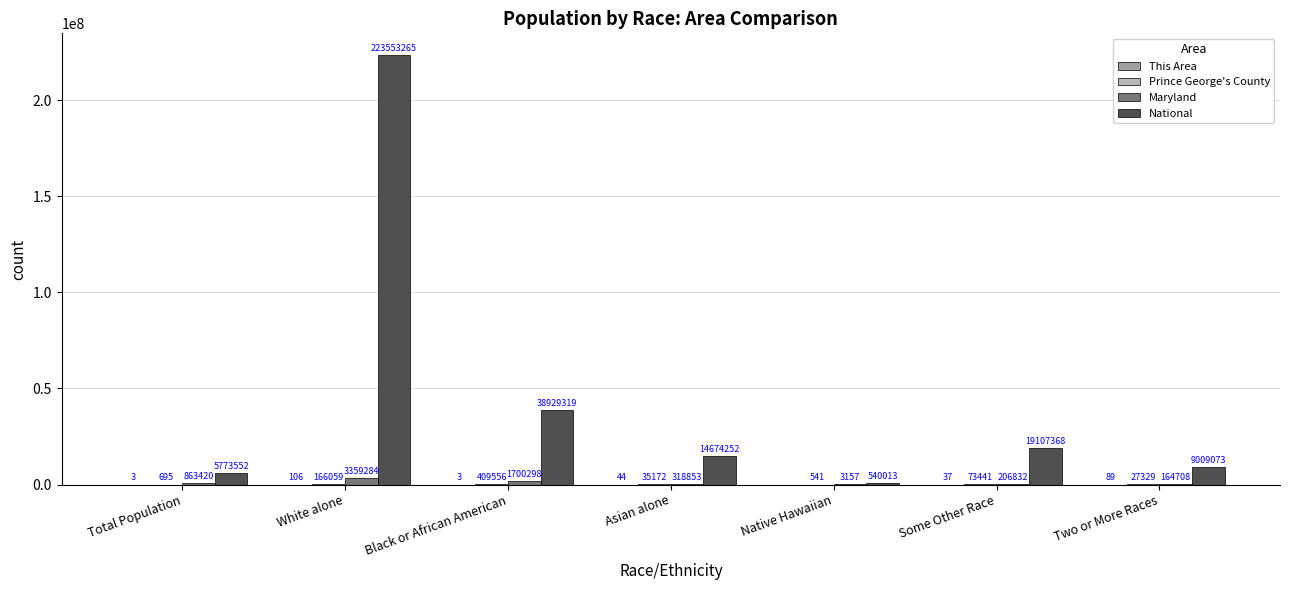

Which series changed the most between Native Hawaiian and Two or More Races?

National